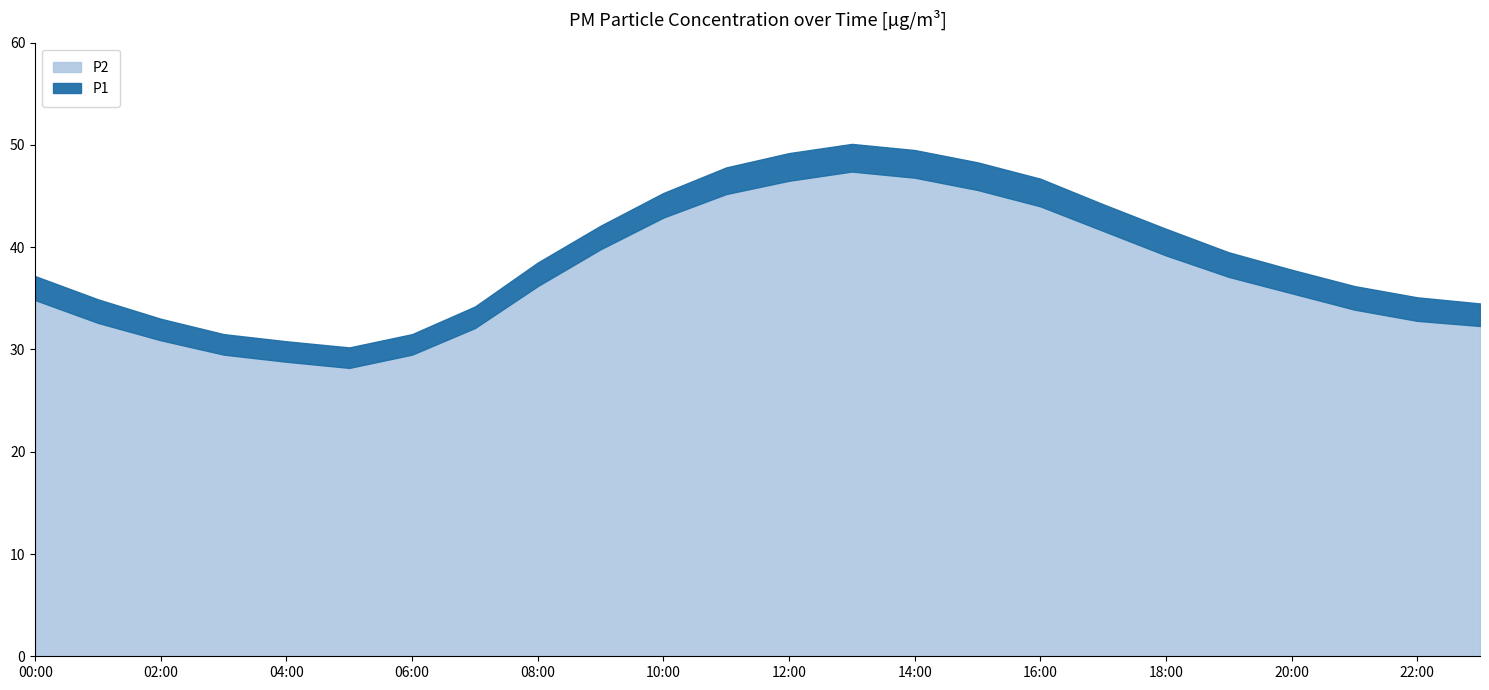

What is the value of the P2 point at the 13th from the left?

46.5